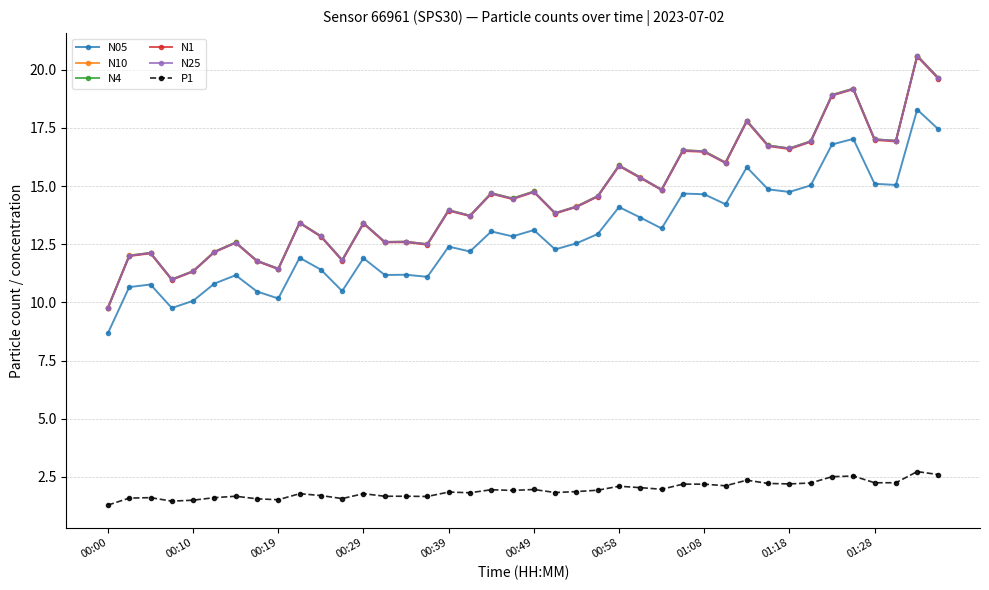

What is the value of the P1 point at the 6th from the left?

1.6